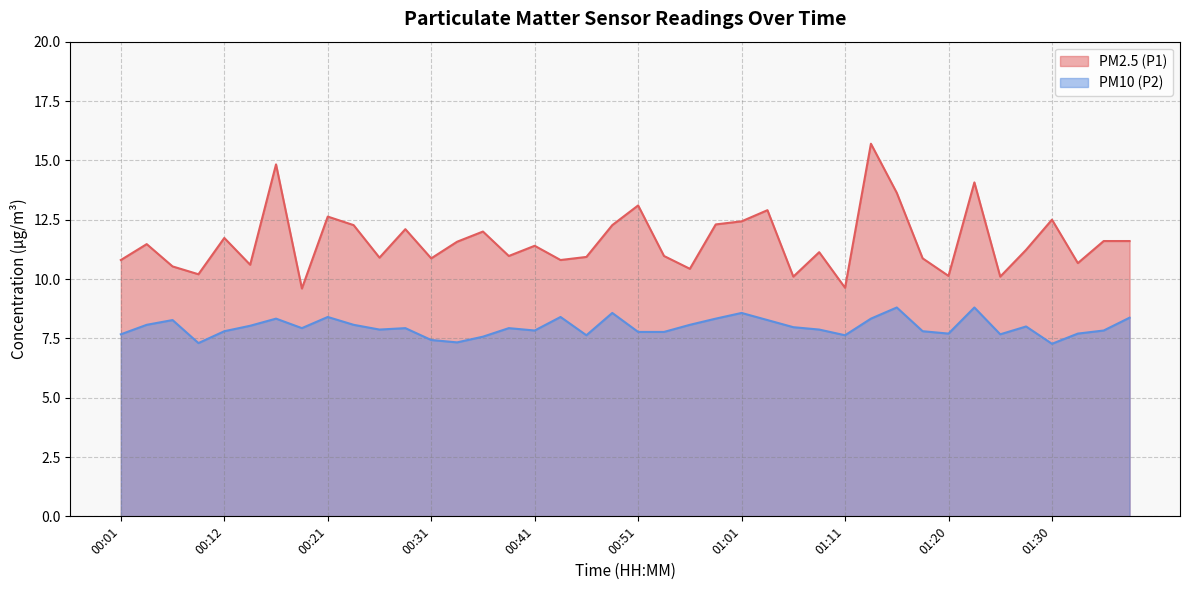

What are all the series names shown in the legend?

PM2.5 (P1), PM10 (P2)